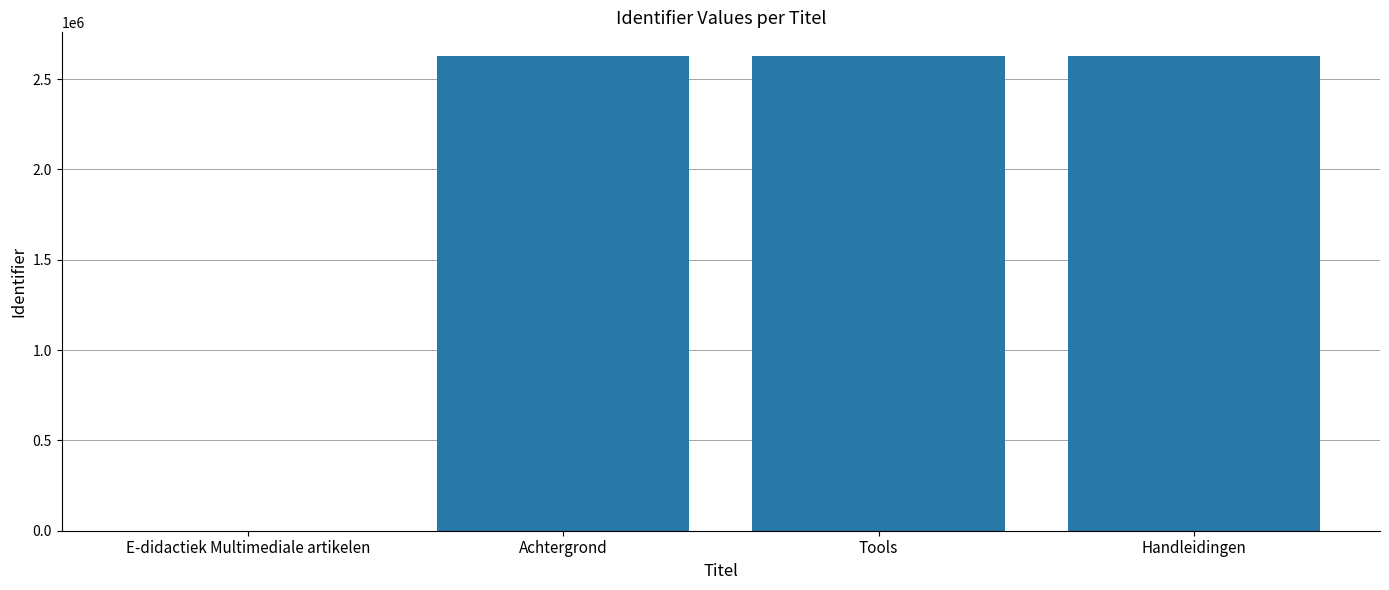

True or false: the data shows 2627511 at Handleidingen.

True